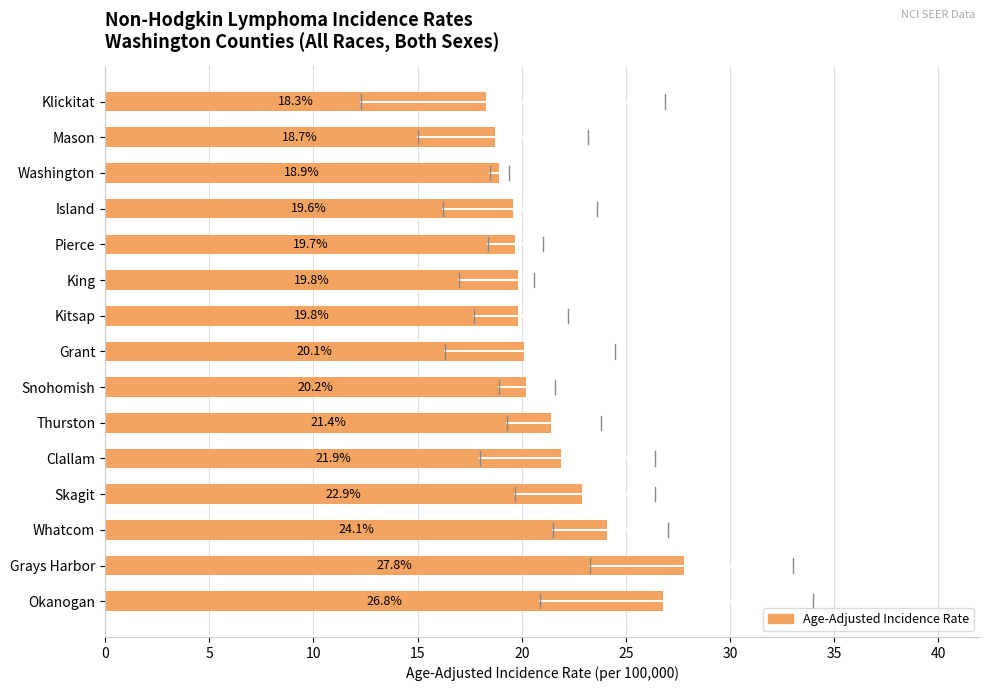

What is the change in value from Grays Harbor to Kitsap?

-8.0